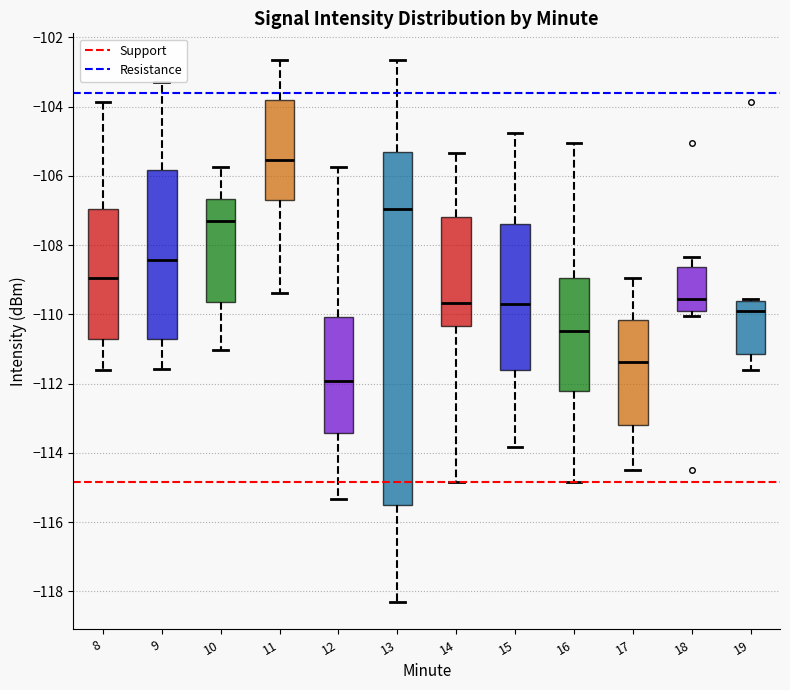

Reading left to right, read every box against the y-axis: the position of its median line, the range the box covers, and the ends of its whiskers. The values are not printed on the chart, so give them approximately, as read against the axis.

8: median -109.0, box -110.6 to -107.0, whiskers -111.6 to -103.8
9: median -108.4, box -110.6 to -105.8, whiskers -111.6 to -103.4
10: median -107.2, box -109.6 to -106.6, whiskers -111.0 to -105.8
11: median -105.6, box -106.8 to -103.8, whiskers -109.4 to -102.6
12: median -112.0, box -113.4 to -110.0, whiskers -115.4 to -105.8
13: median -107.0, box -115.4 to -105.2, whiskers -118.4 to -102.6
14: median -109.6, box -110.4 to -107.2, whiskers -114.8 to -105.4
15: median -109.8, box -111.6 to -107.4, whiskers -113.8 to -104.8
16: median -110.4, box -112.2 to -109.0, whiskers -114.8 to -105.0
17: median -111.4, box -113.2 to -110.2, whiskers -114.4 to -109.0
18: median -109.6, box -110.0 to -108.6, whiskers -110.0 (just below the box's lower edge) to -108.4
19: median -110.0, box -111.2 to -109.6, whiskers -111.6 to -109.6